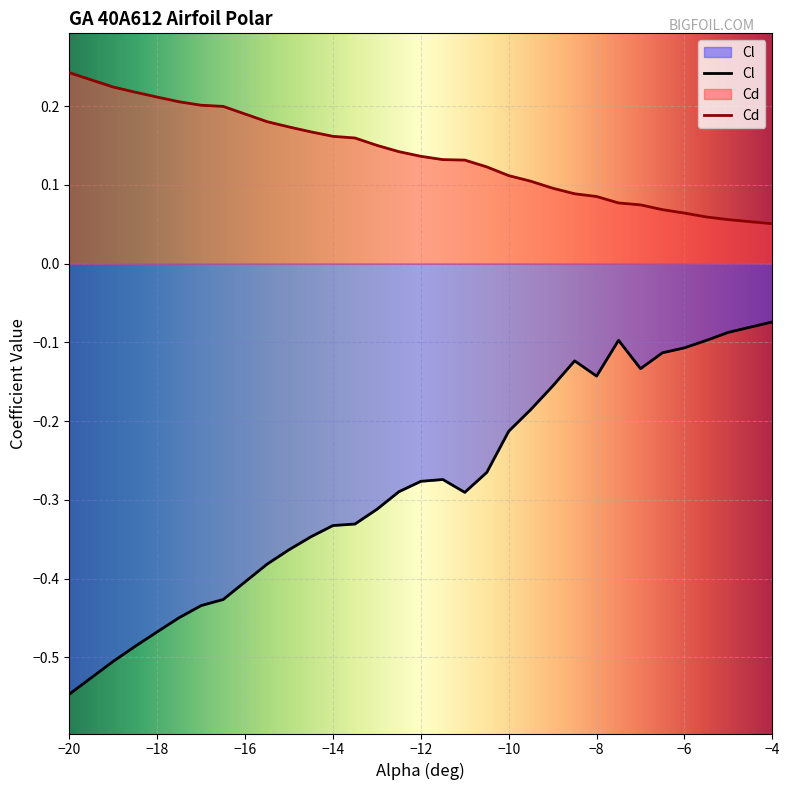

Is it true that Cl equals -0.1 at −6?

True